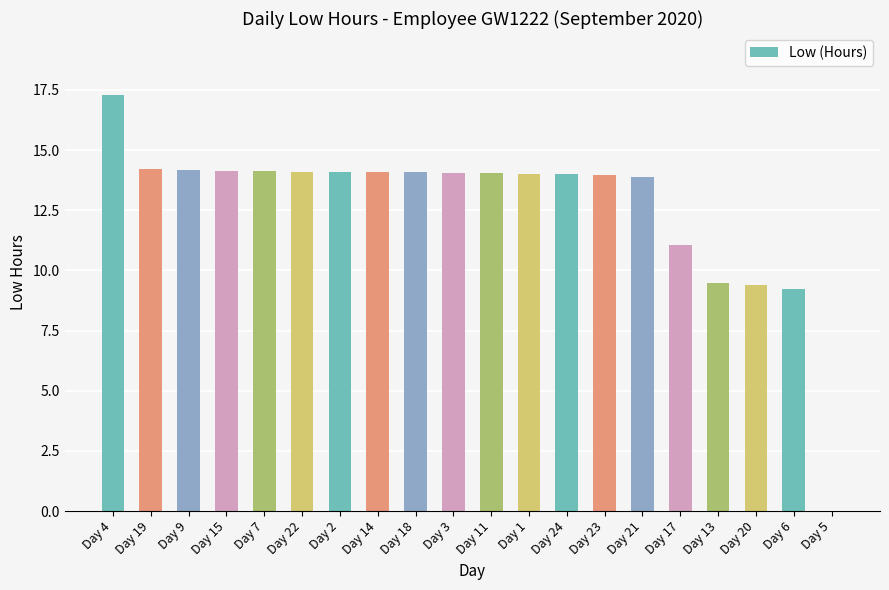

At which label is the value closest to 8?

Day 6